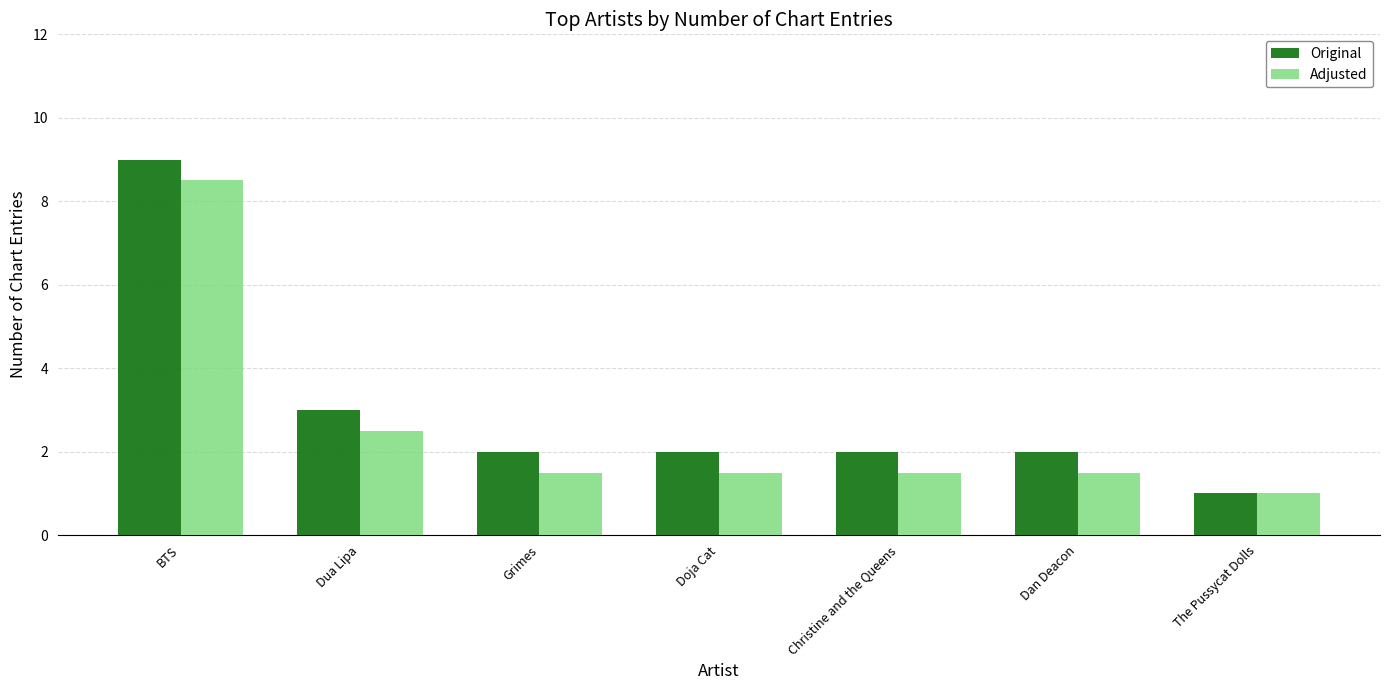

Count the number of categories in the chart.

7